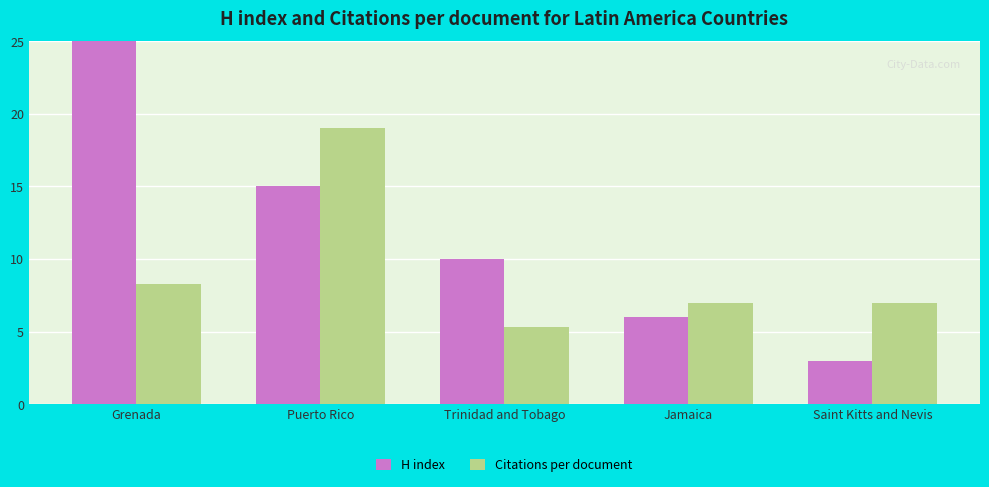

What is the value of the H index bar at the 1st from the left?

40.0